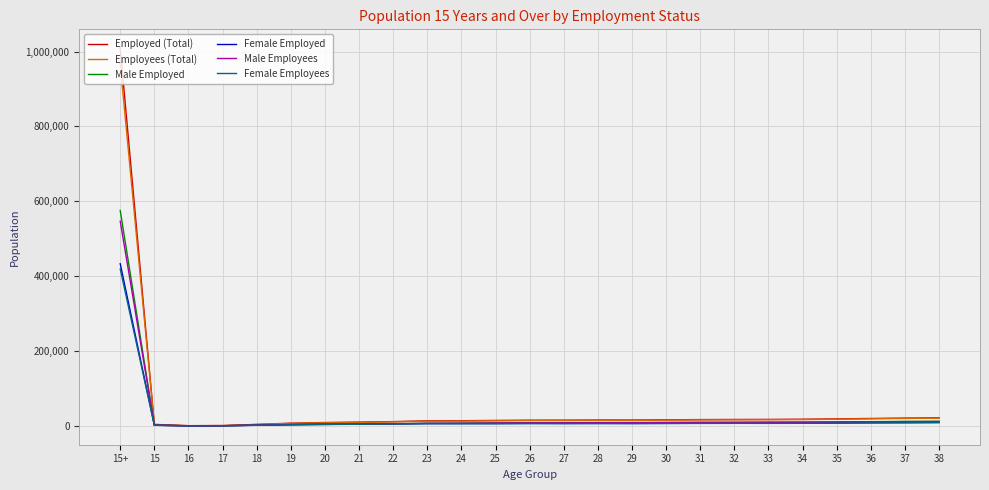

What position from the left is 32?

19